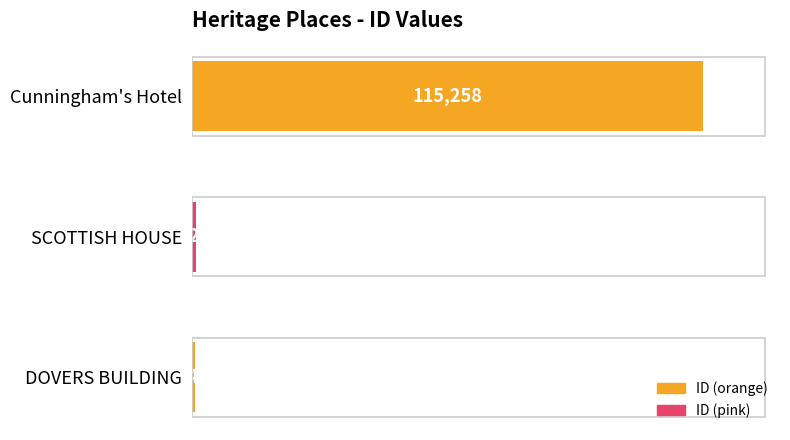

What is the ratio of the value at DOVERS BUILDING to the value at SCOTTISH HOUSE?

0.9